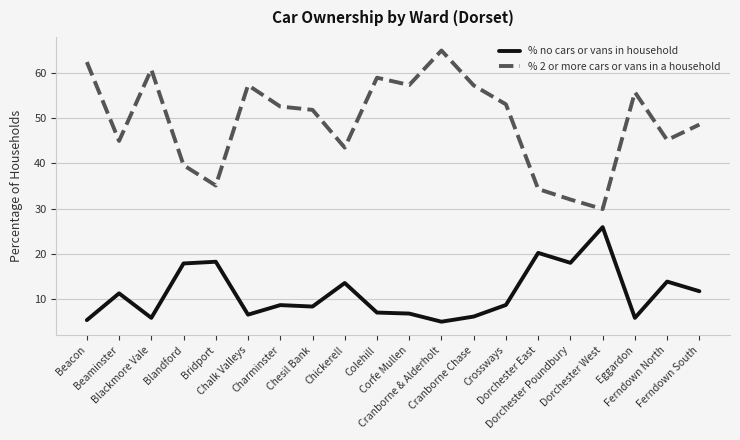

What is the spread (max minus min) of values at Ferndown North?

31.4